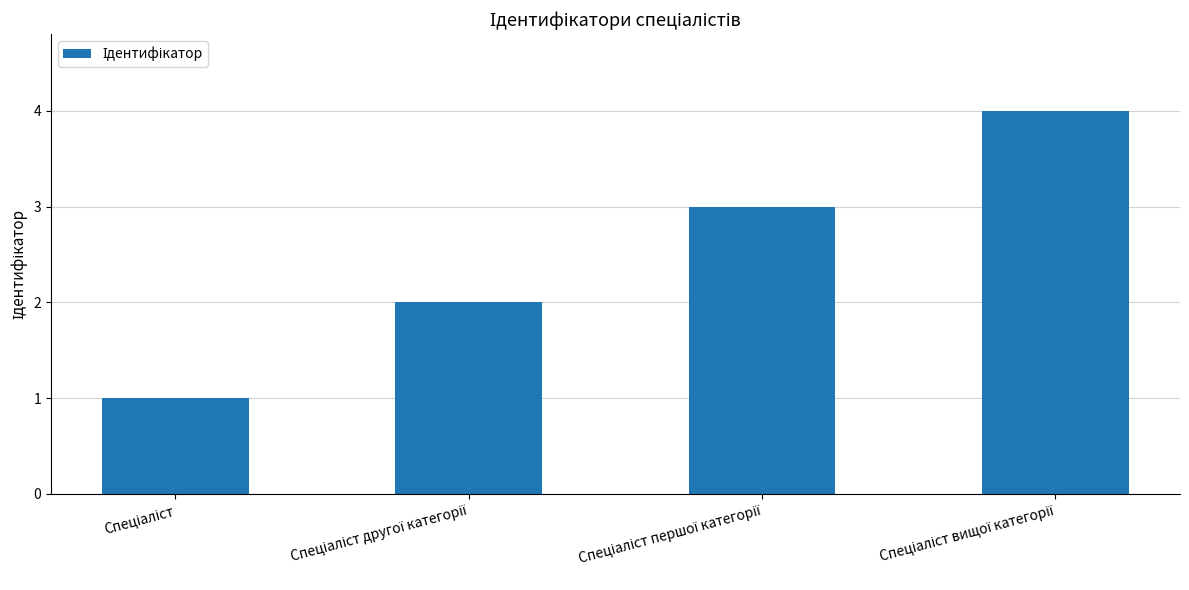

What is the value of the 3rd bar from the left?

3